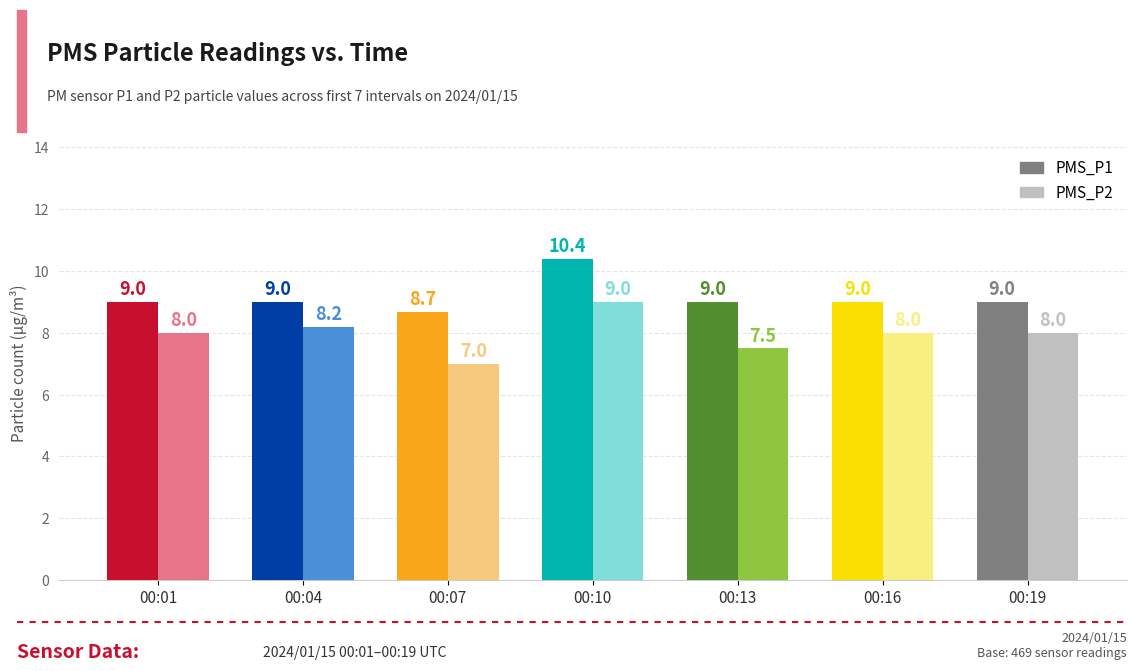

Is it true that PMS_P1 equals 9.0 at 00:01?

True